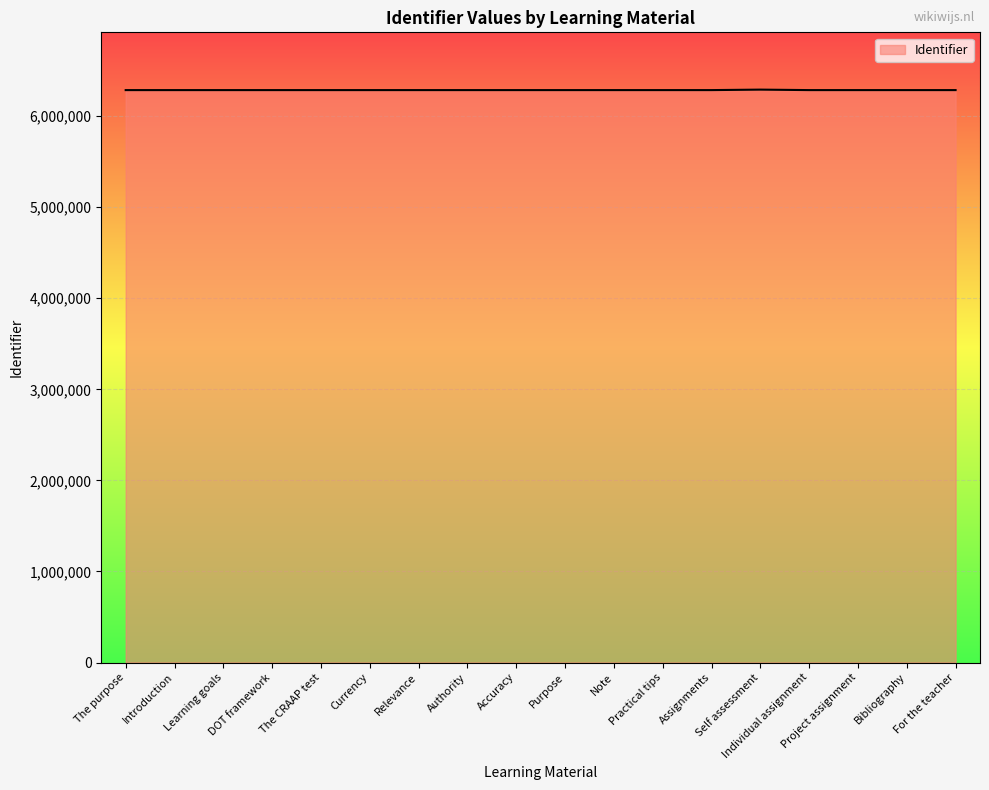

Is it true that the value at Authority is 6286034?

True